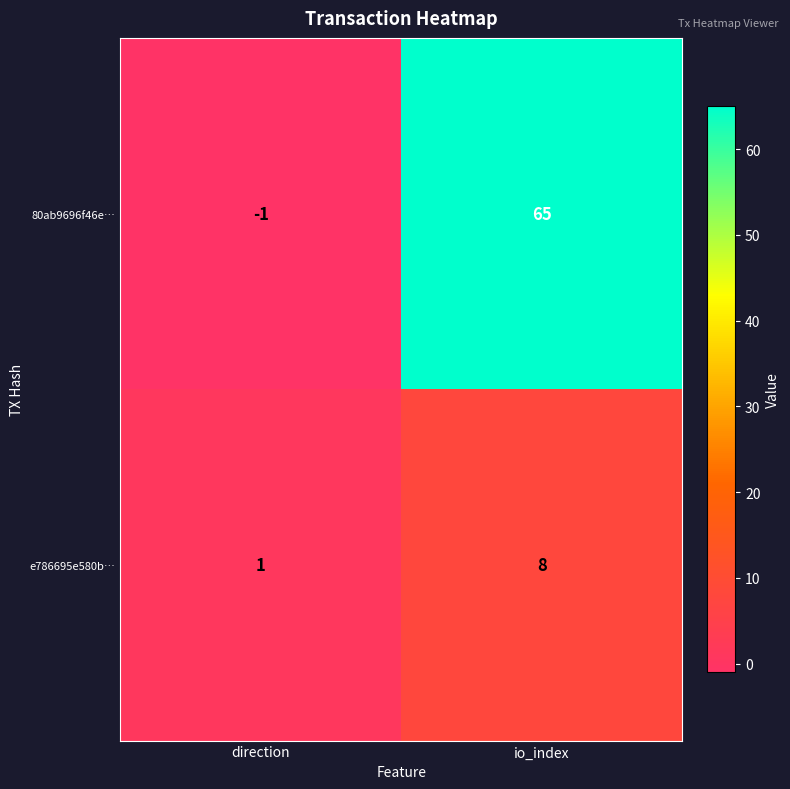

What is the sum of all e786695e580b… values?

9